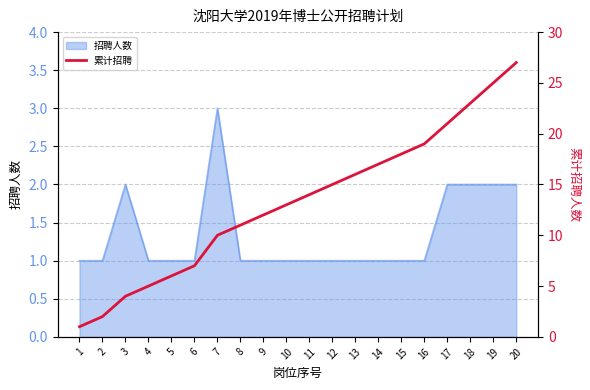

Which label corresponds to the smallest value in the chart?

1